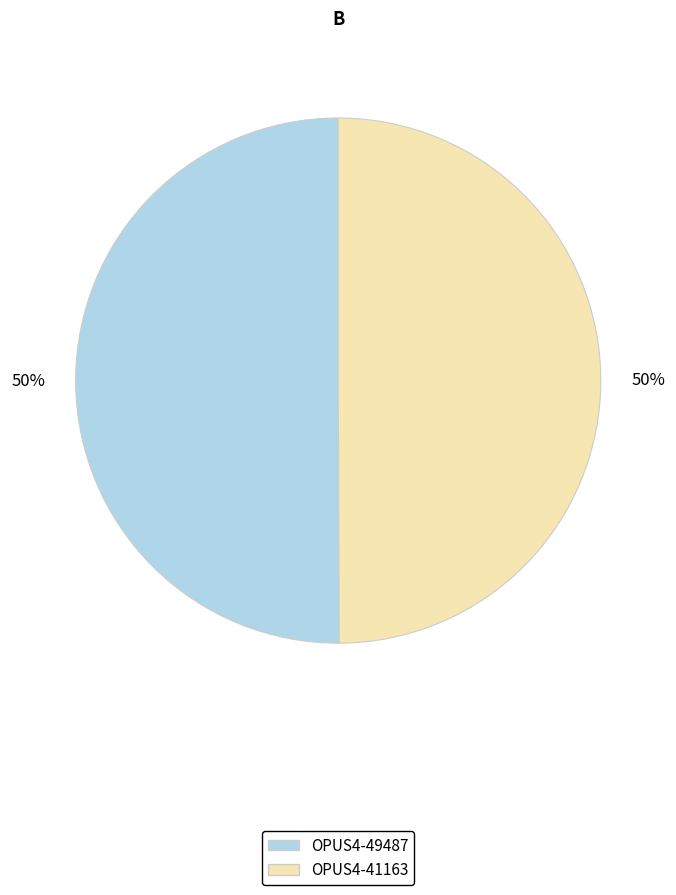

What is the ratio of the value at OPUS4-49487 to the value at OPUS4-41163?

1.0